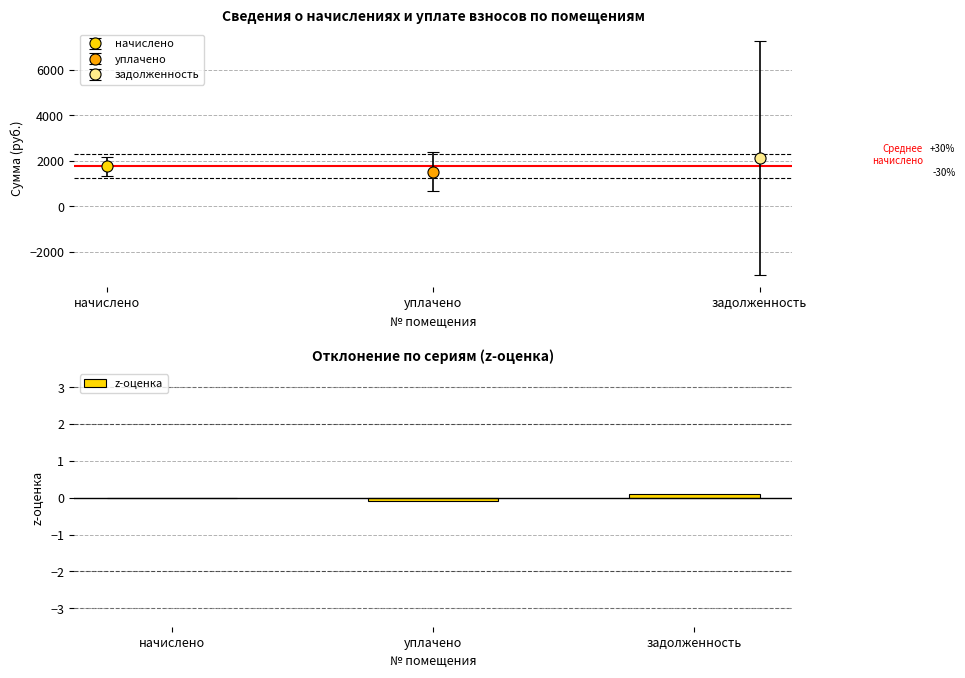

Between задолженность and уплачено, which is larger?

задолженность